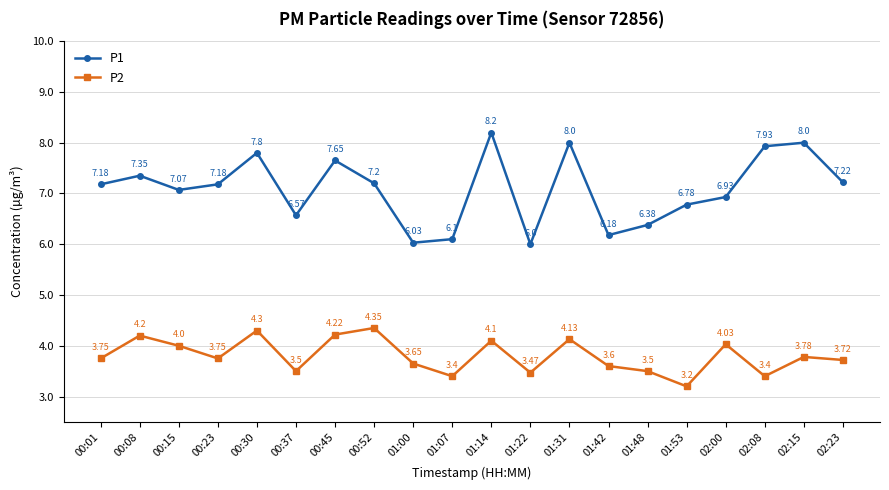

How many lines are shown in the chart?

2